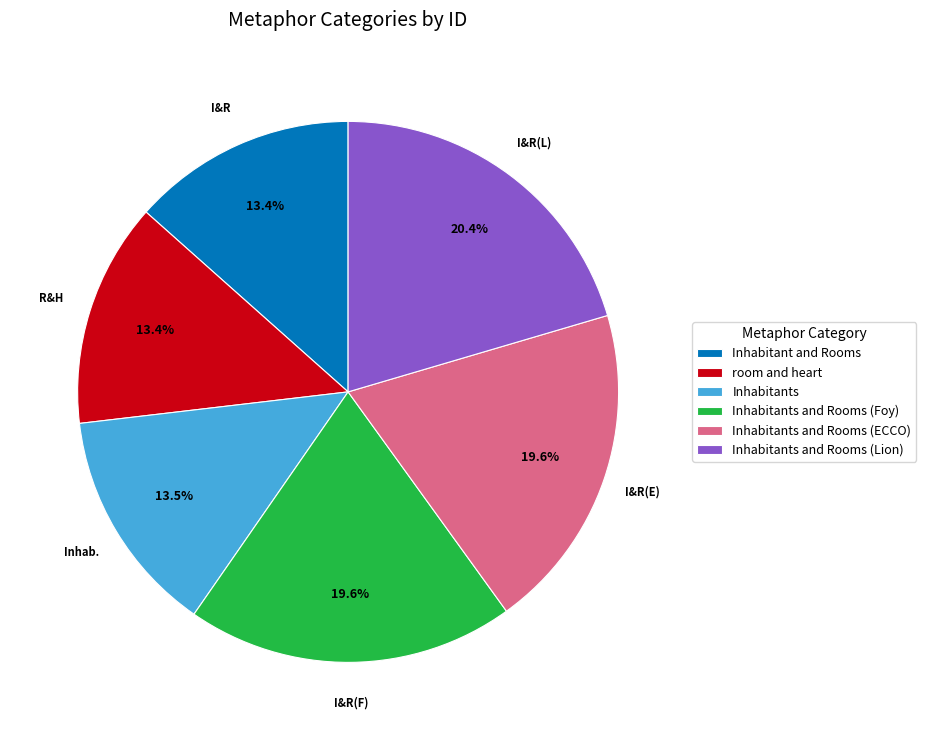

Count the number of slices in the pie.

6